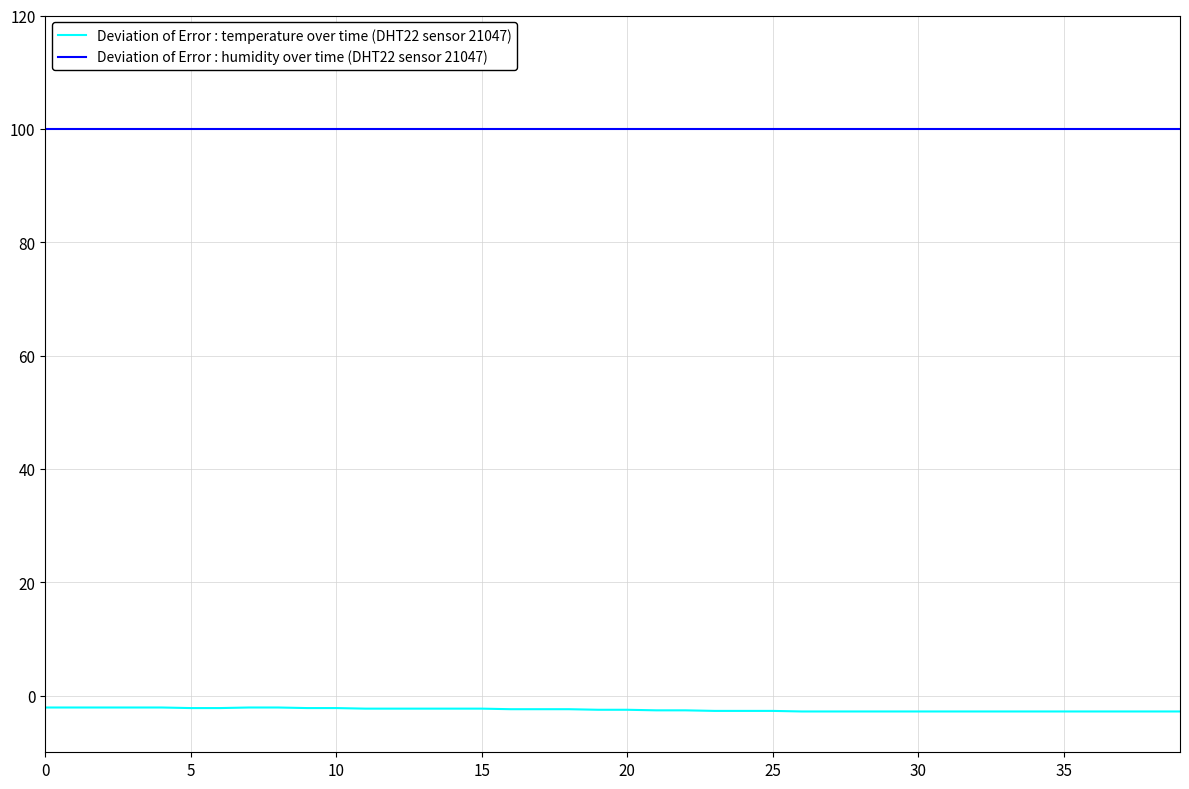

What is the smallest value displayed?

-2.8